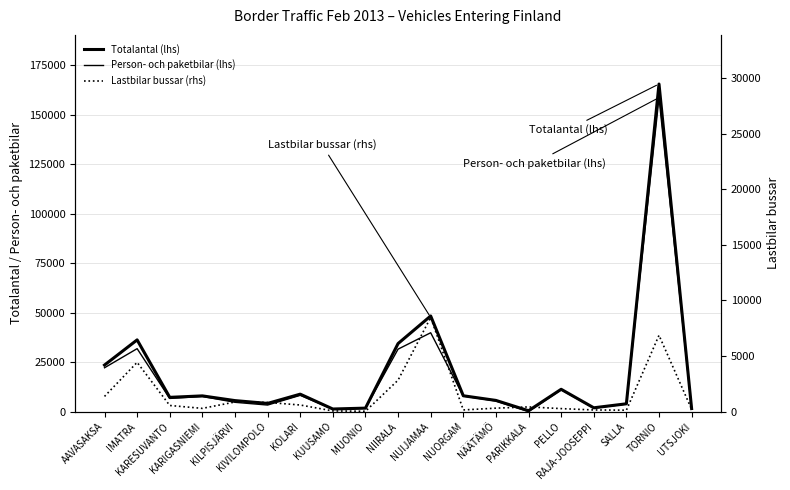

At how many categories does at least one series exceed 153909?

1